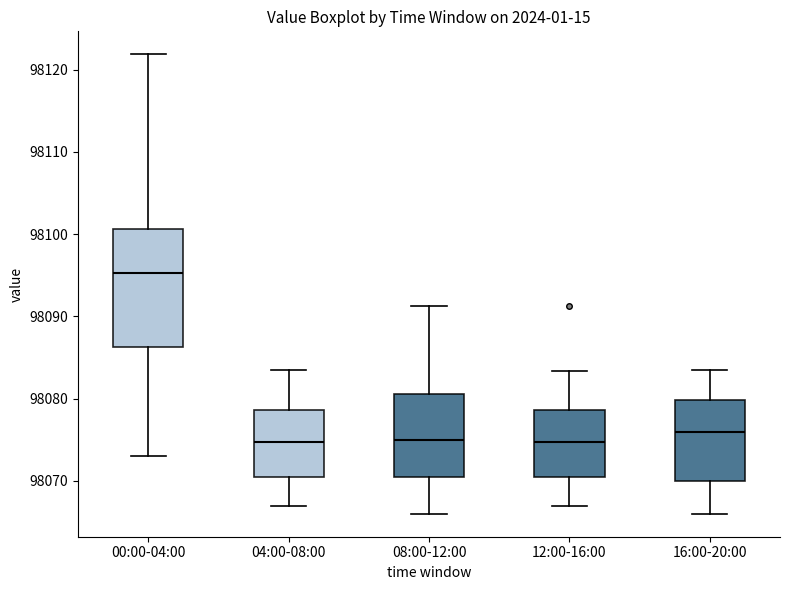

Which box has the highest median line?

00:00-04:00